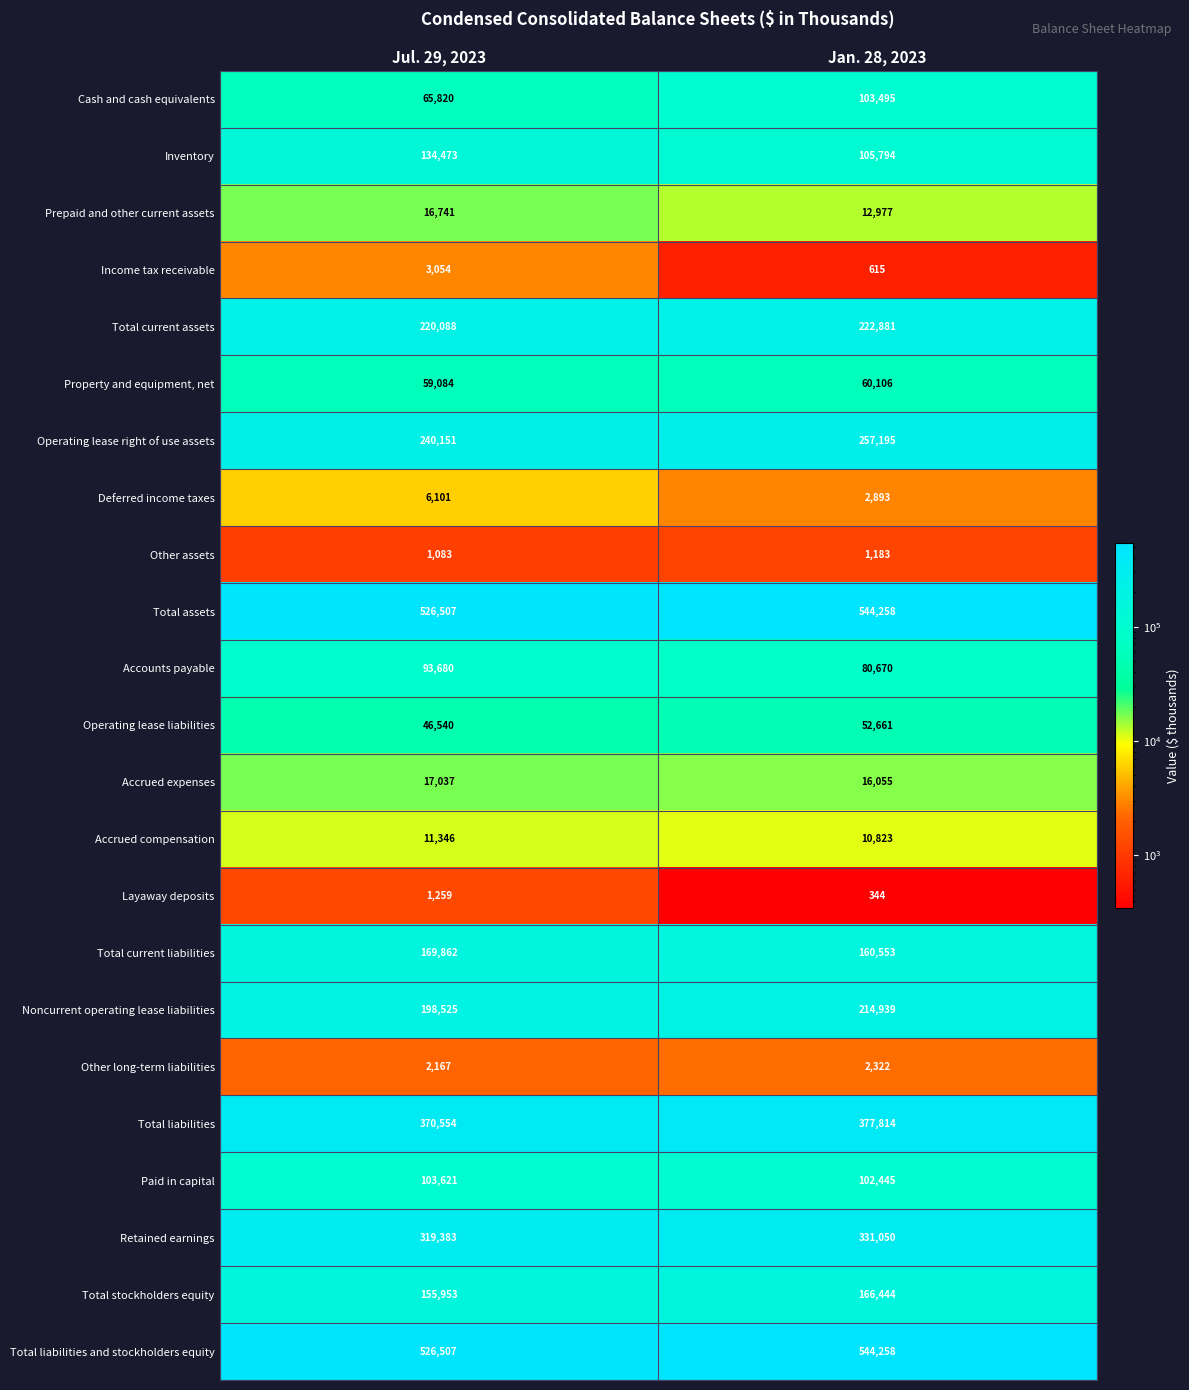

Is the value of Other long-term liabilities at Jan. 28, 2023 greater than the value of Cash and cash equivalents at Jan. 28, 2023?

No